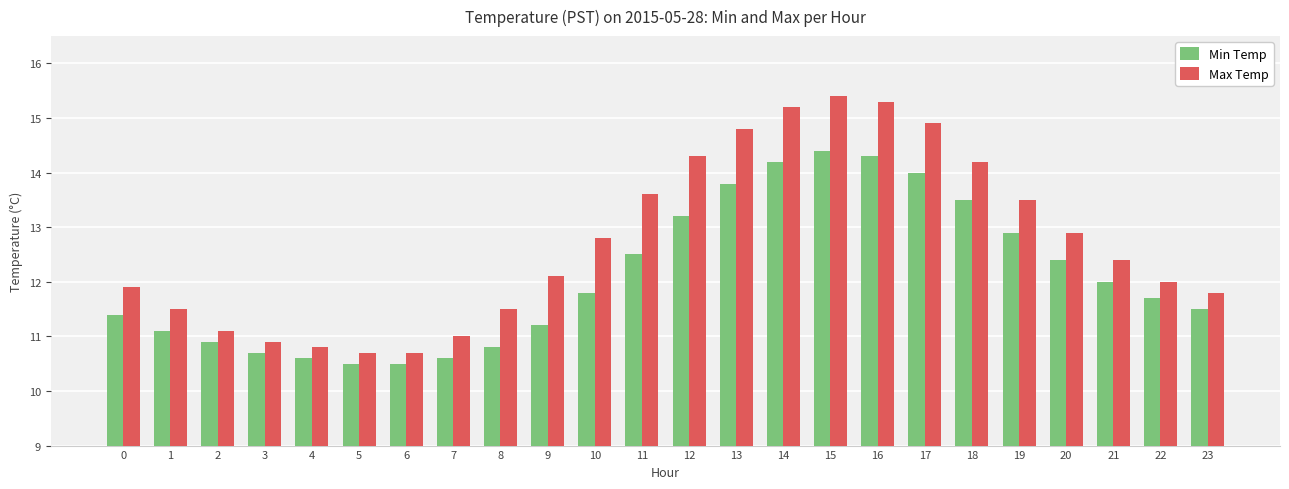

At which category does the chart reach its peak across all series?

15